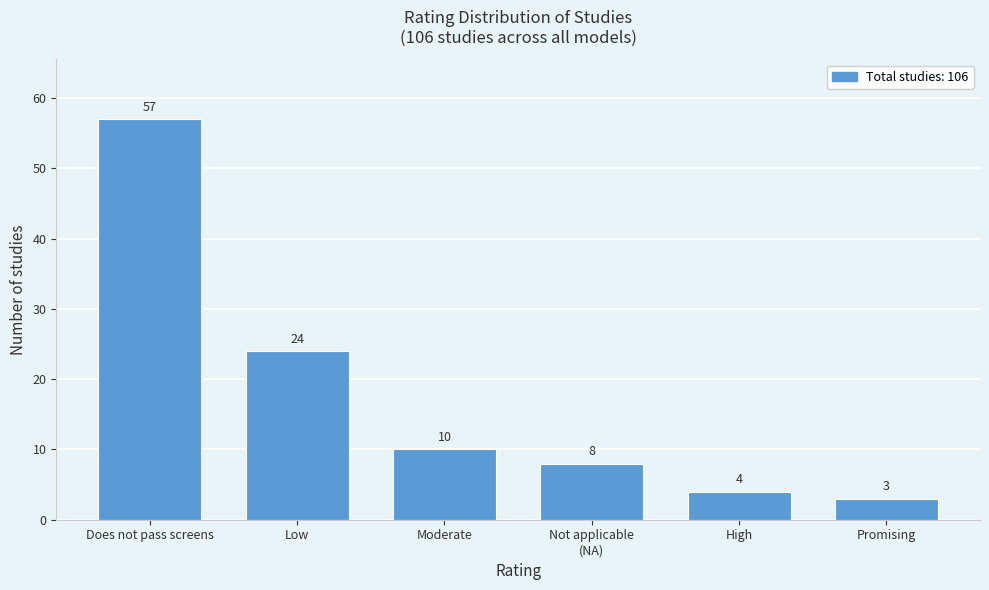

Reading right to left, list all the values displayed in this chart.

3	4	8	10	24	57